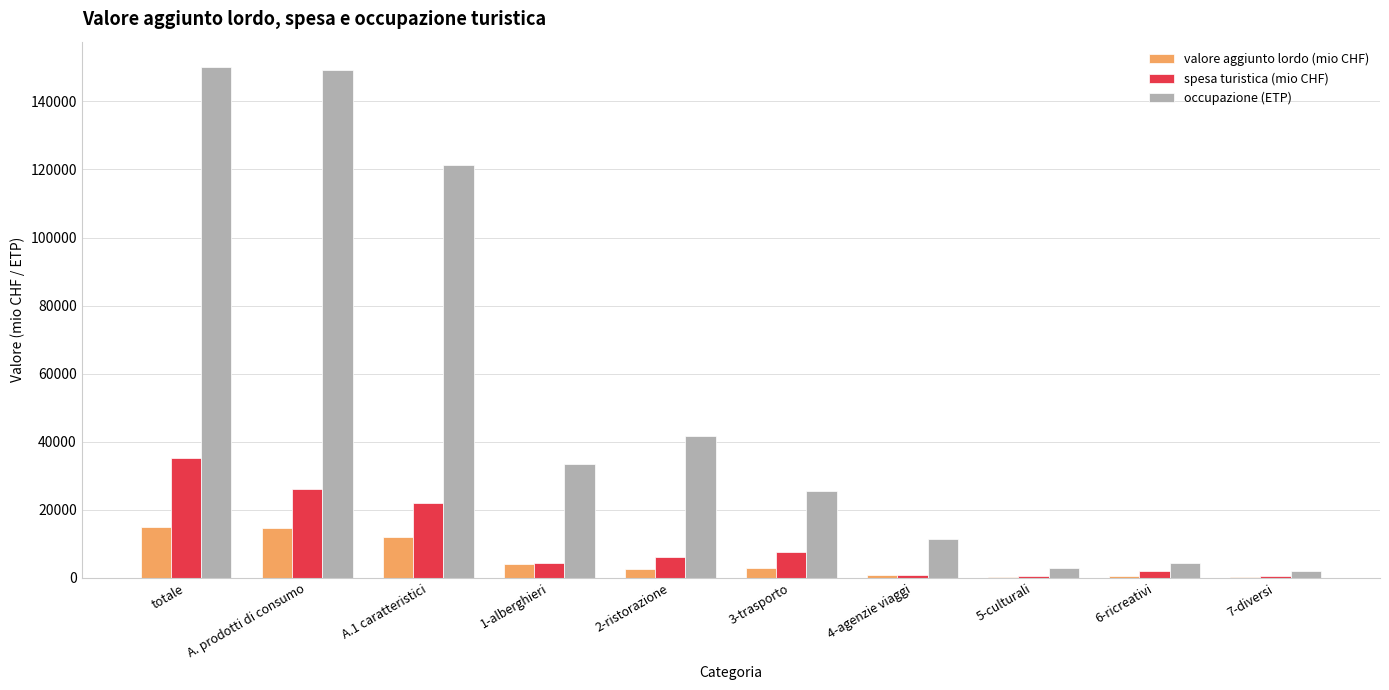

How many groups of bars are there?

10